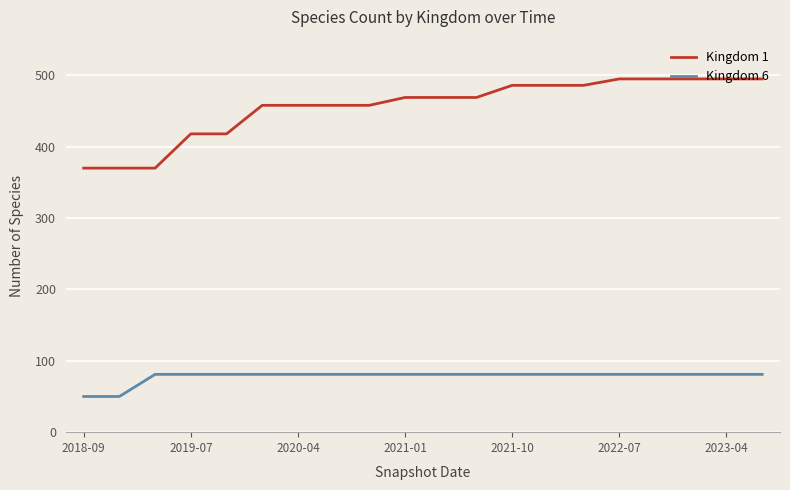

True or false: Kingdom 6 and Kingdom 1 cross at least once.

False